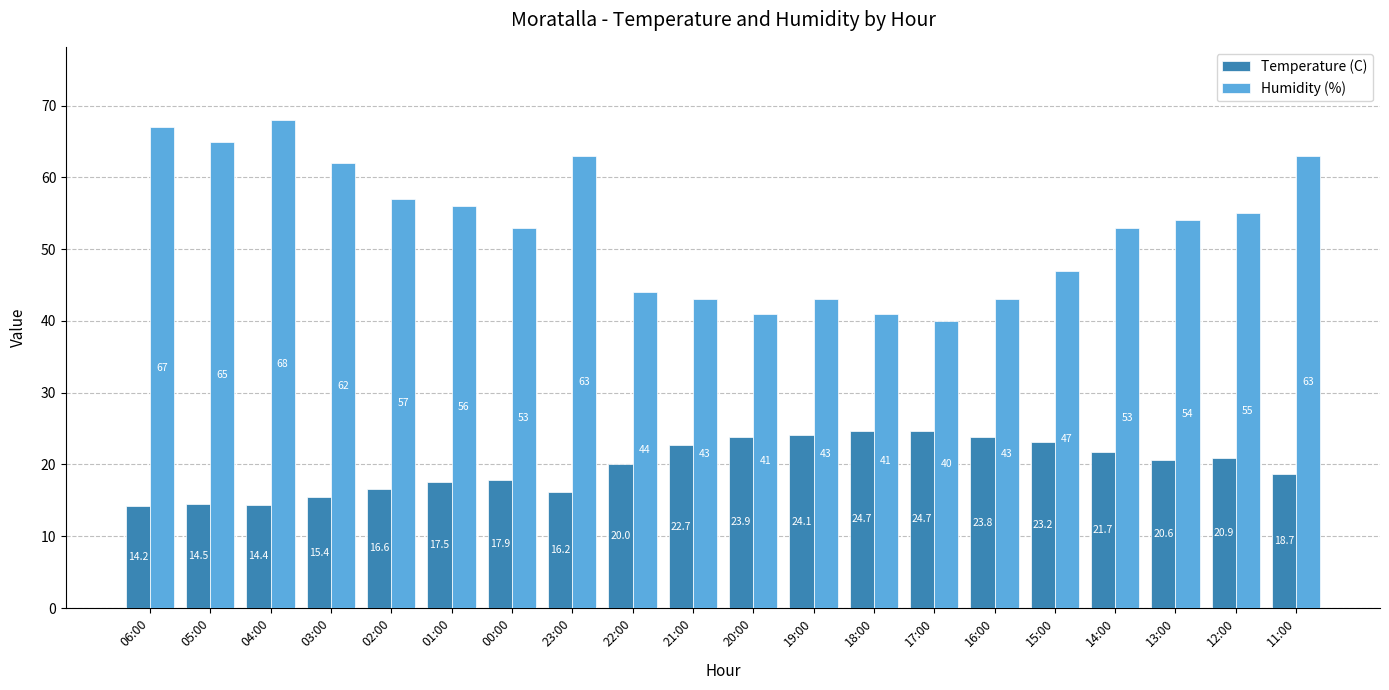

How many bars are there in each group?

2